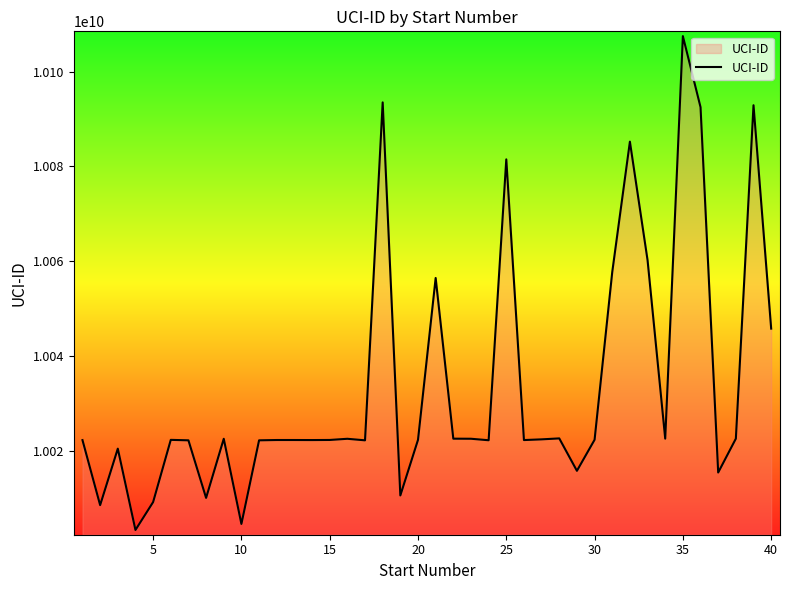

What is the minimum value shown in the chart?

10003365981